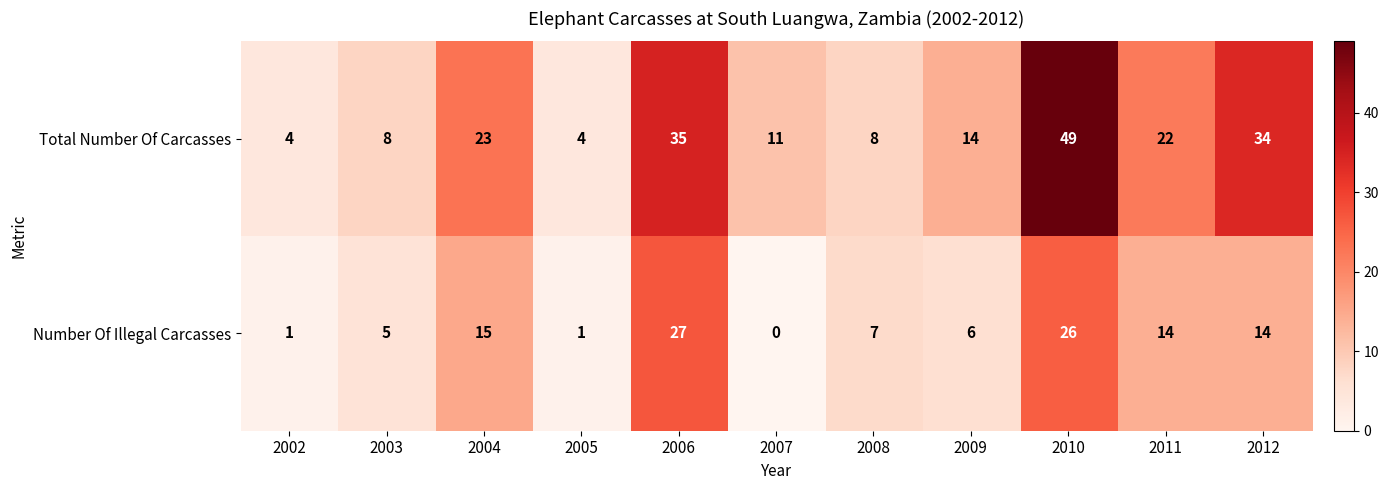

How many categories are shown in the chart?

11